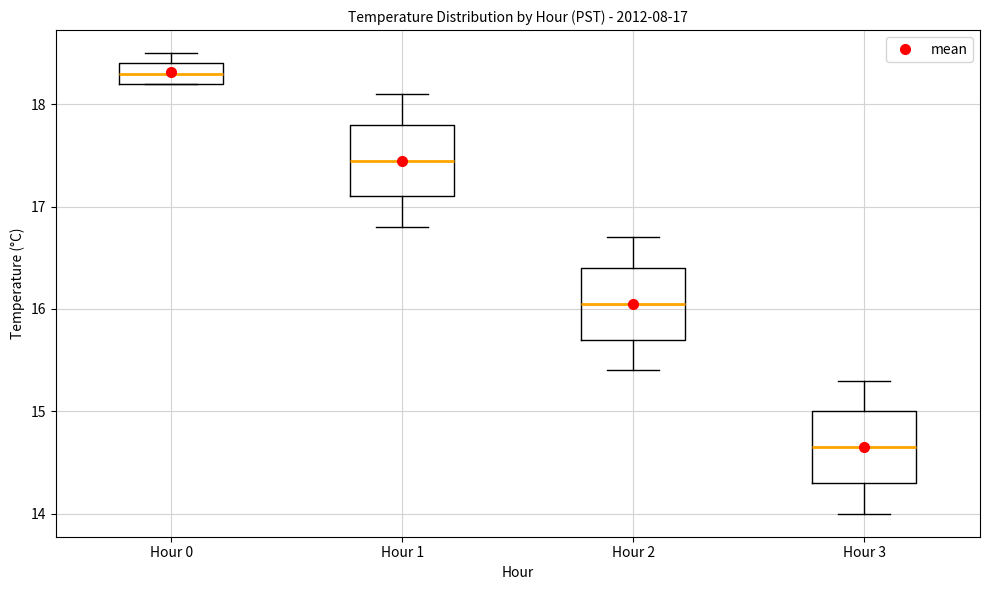

Which box's median line is the lowest?

Hour 3